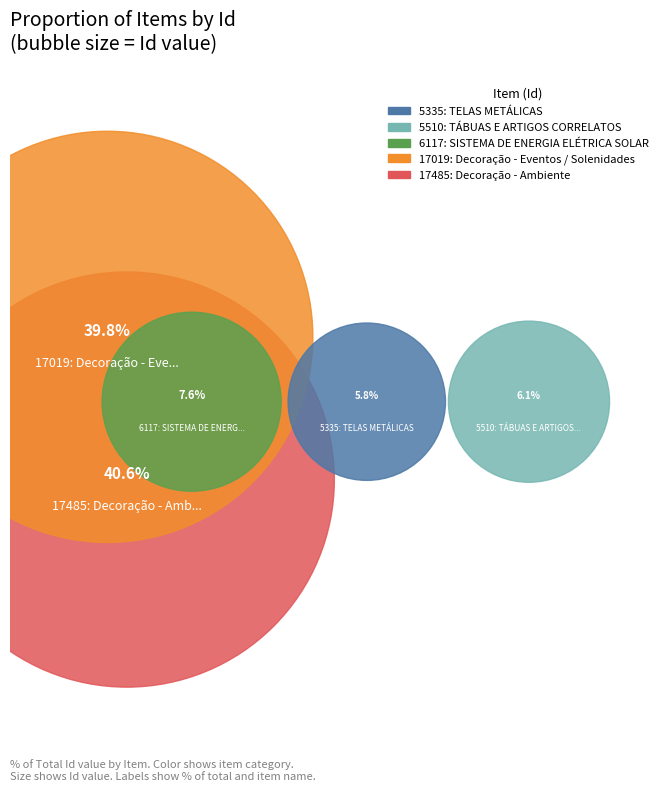

To the nearest percent, what portion does 6117: SISTEMA DE ENERGIA ELÉTRICA SOLAR represent?

8%